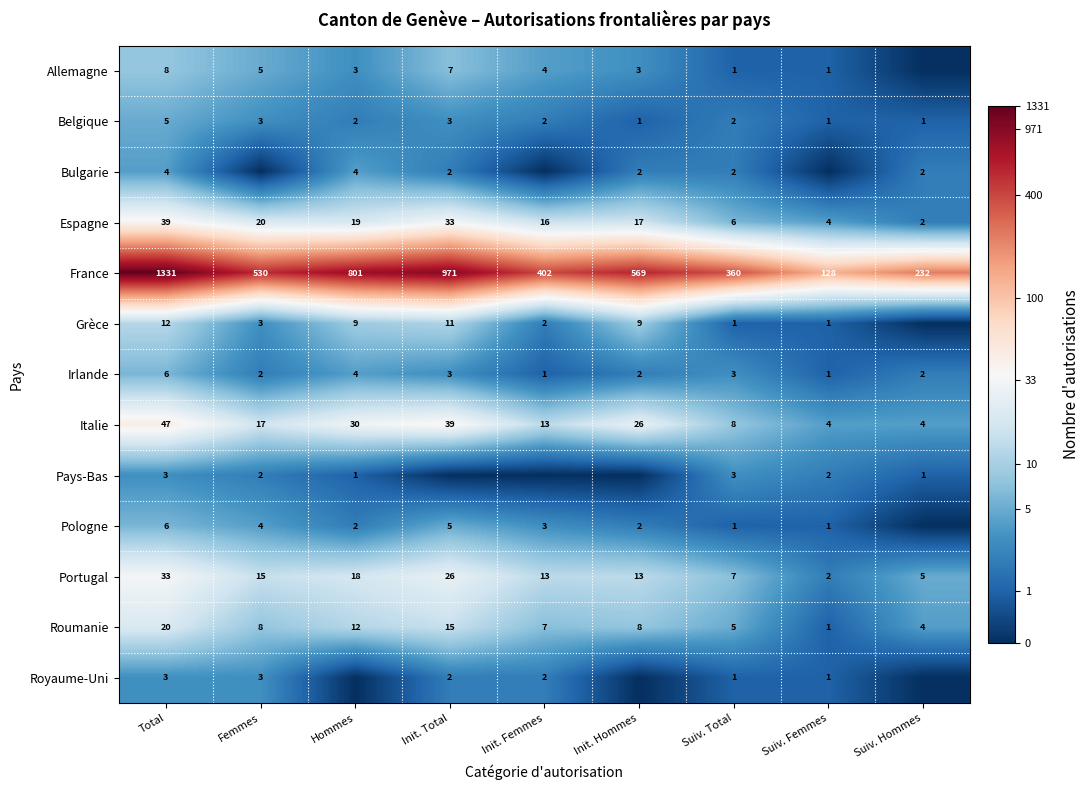

How many data points in Roumanie are less than 8?

4